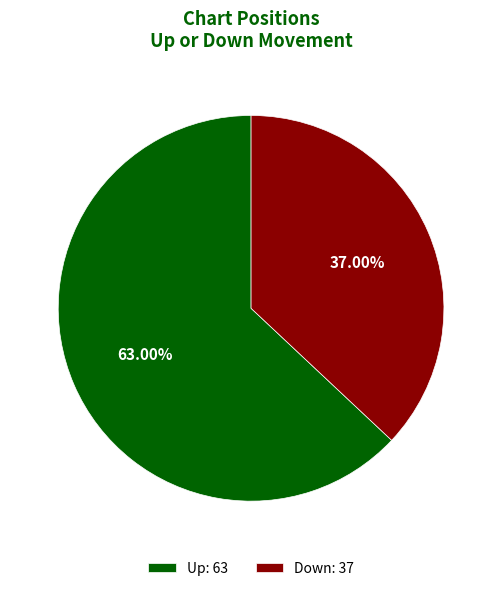

Rank the categories by value from lowest to highest.

Down: 37, Up: 63